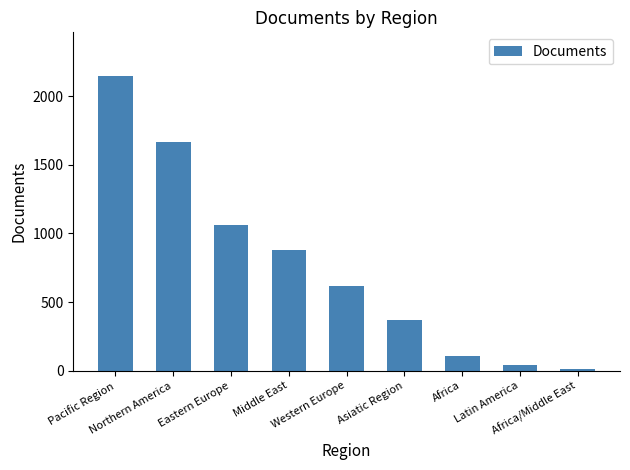

Which category has the highest value across all series?

Pacific Region